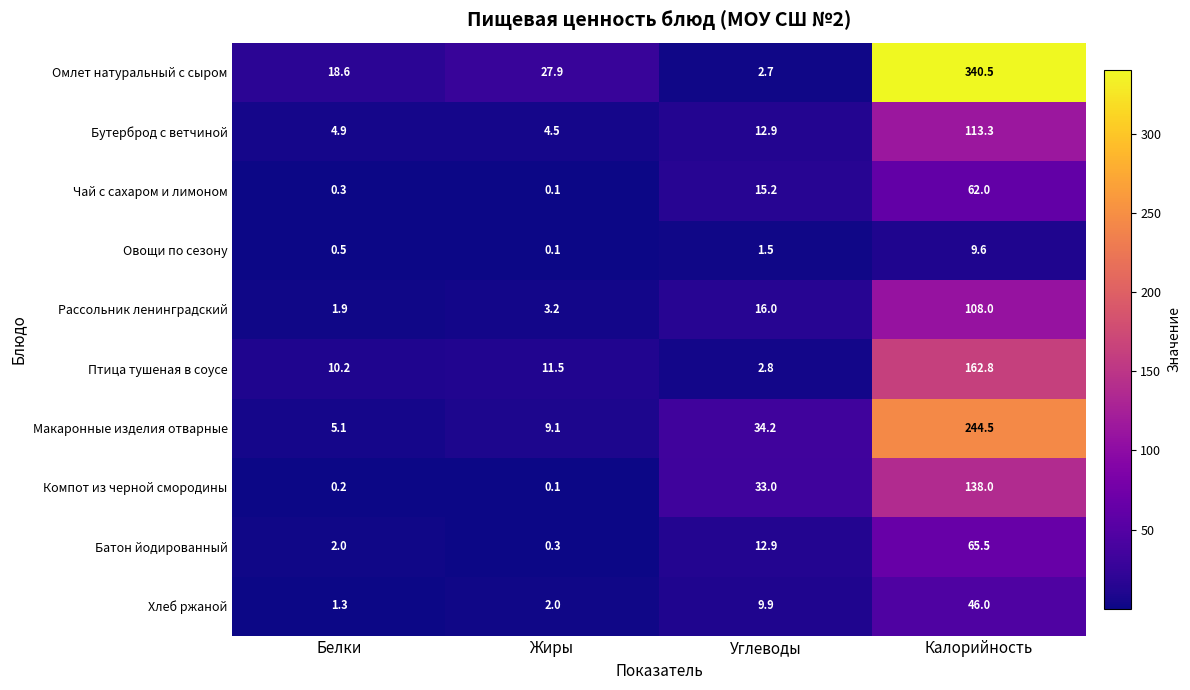

Which series has the largest range (max minus min)?

Омлет натуральный с сыром